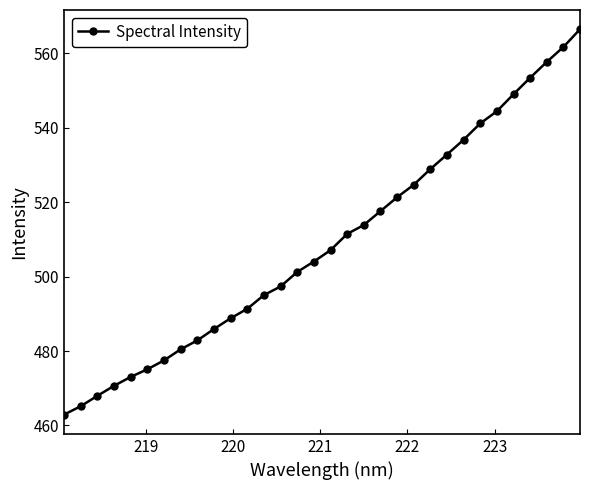

What is the sum of all values?

16288.1